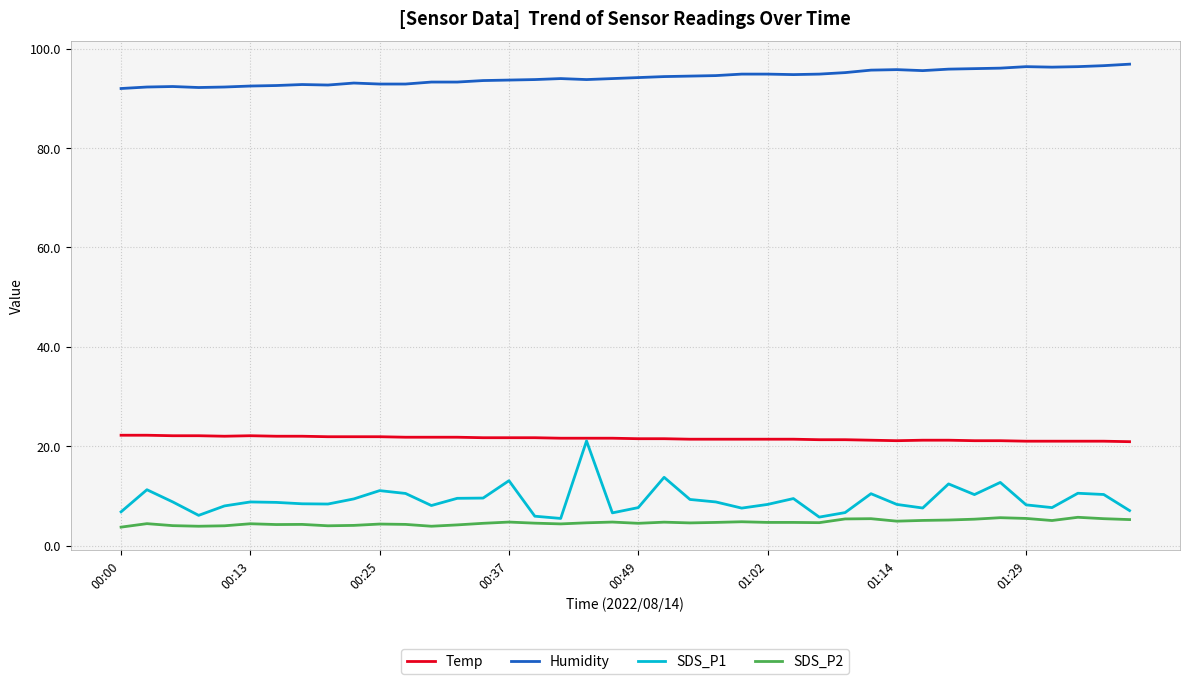

Which series has the largest range (max minus min)?

SDS_P1